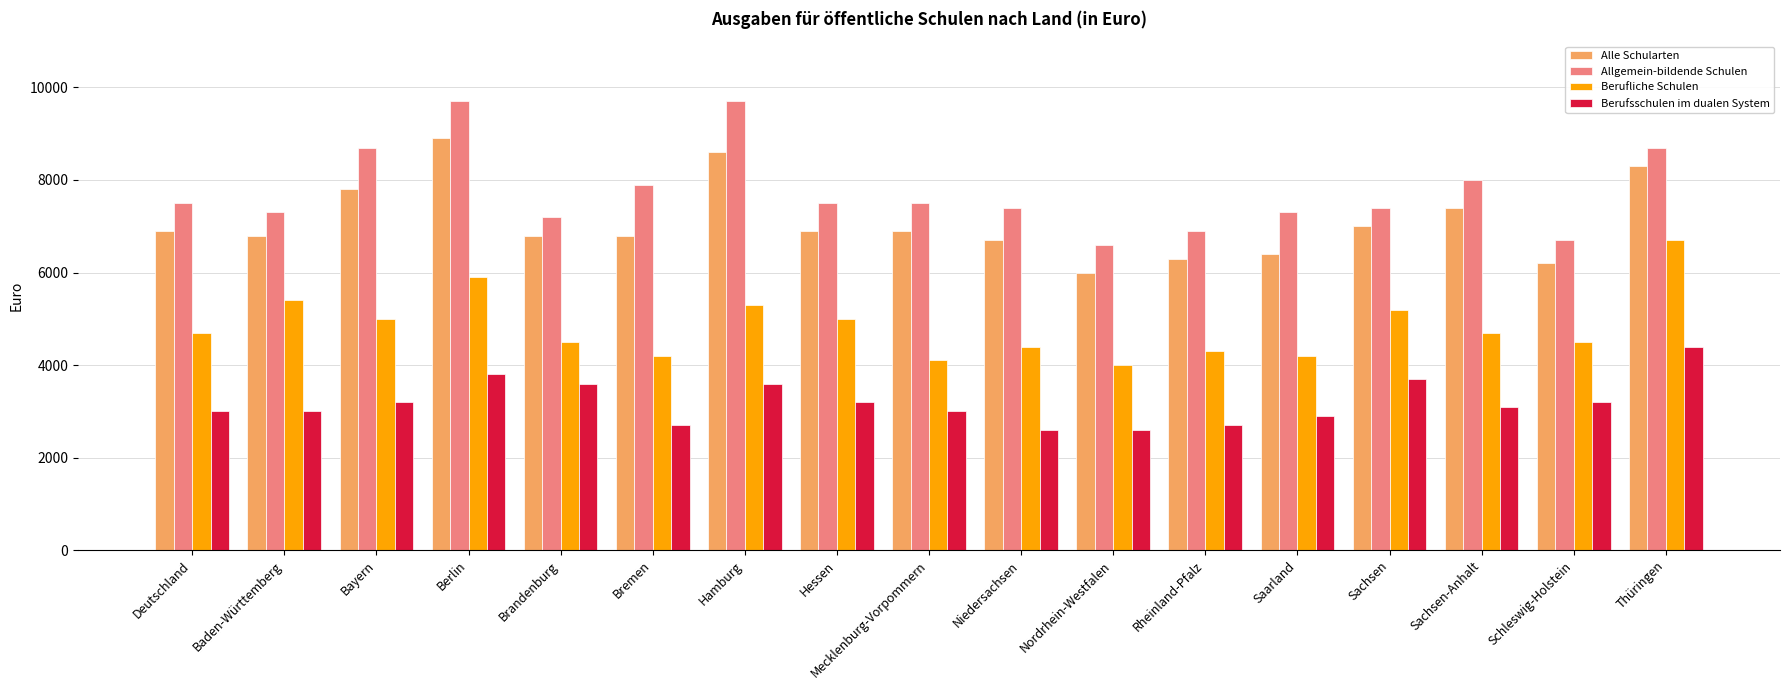

Read the Berufsschulen im dualen System value at Rheinland-Pfalz, to the nearest 100.

2700